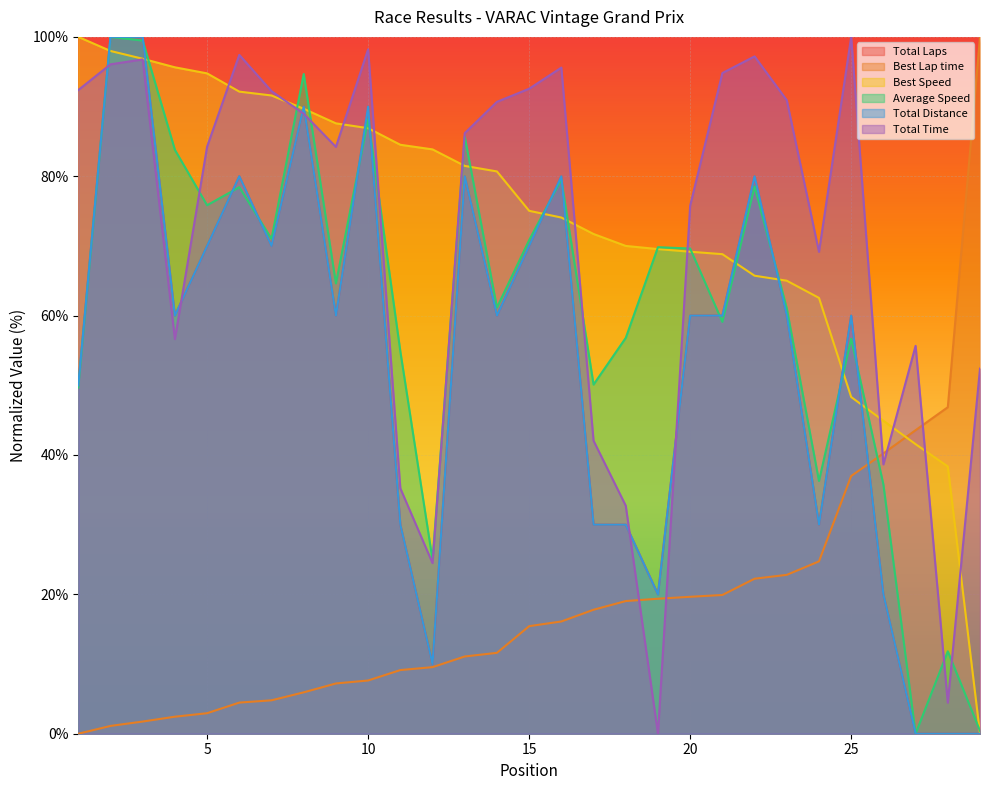

Between which two adjacent categories do Total Distance and Best Speed first intersect?

1 and 2